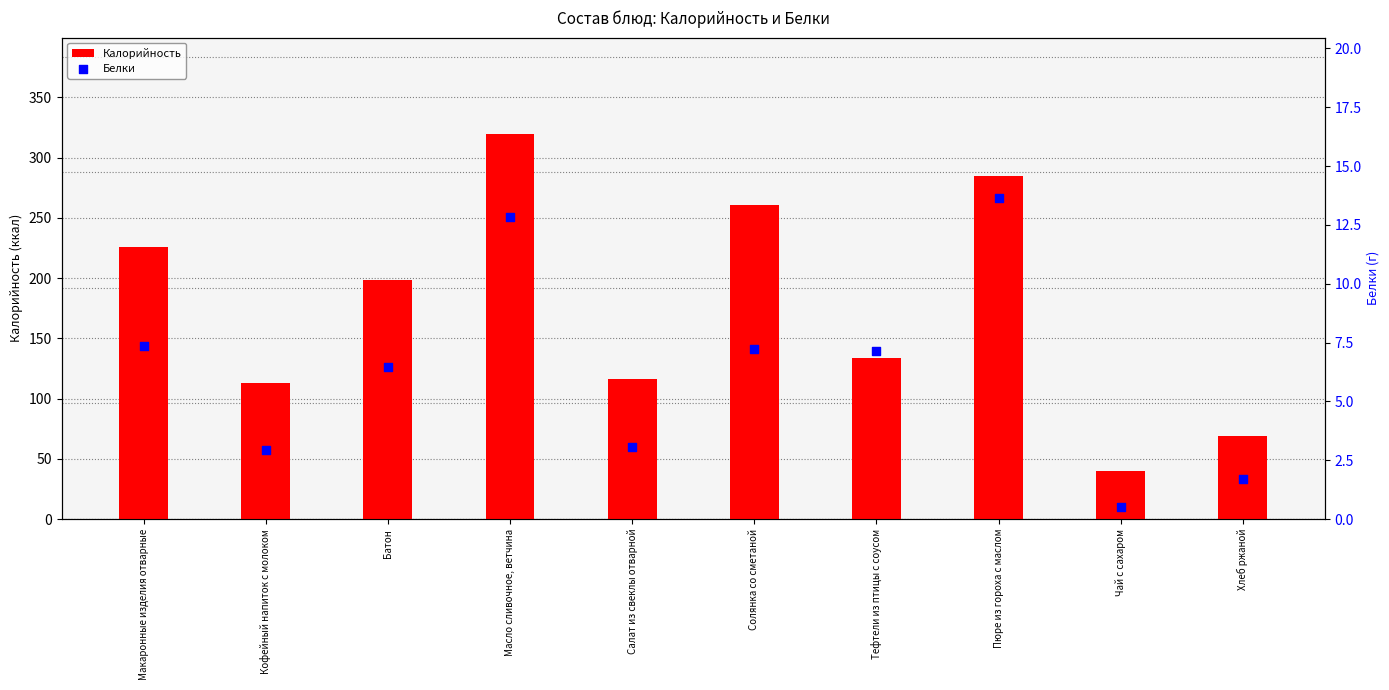

What is the total value across all series at Пюре из гороха с маслом?

298.6